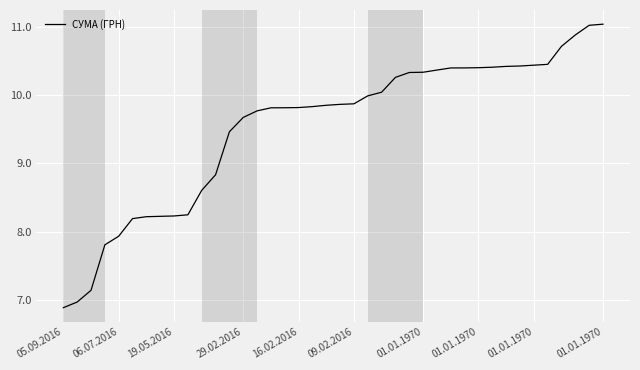

What is the difference between the maximum and minimum values?

4.1